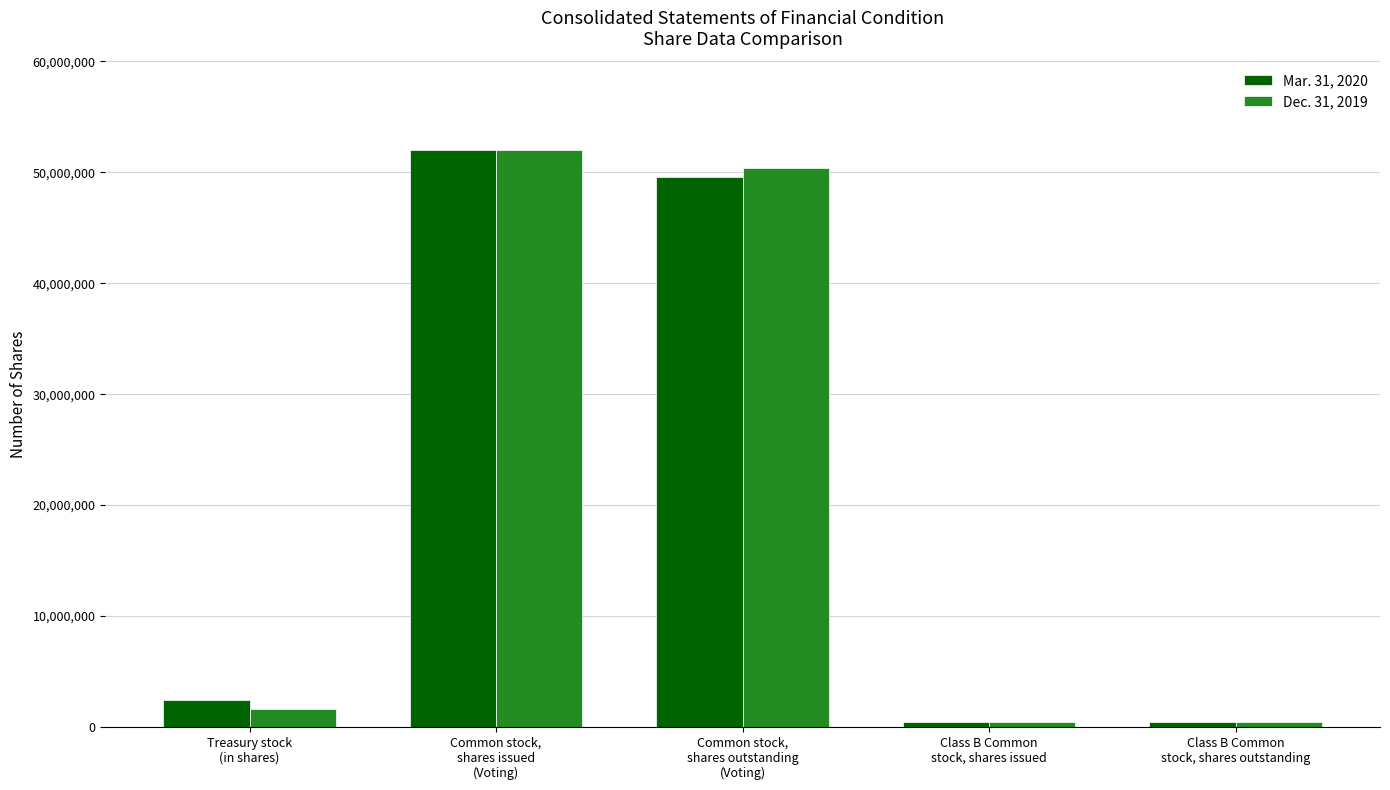

How many bars are there in total?

10